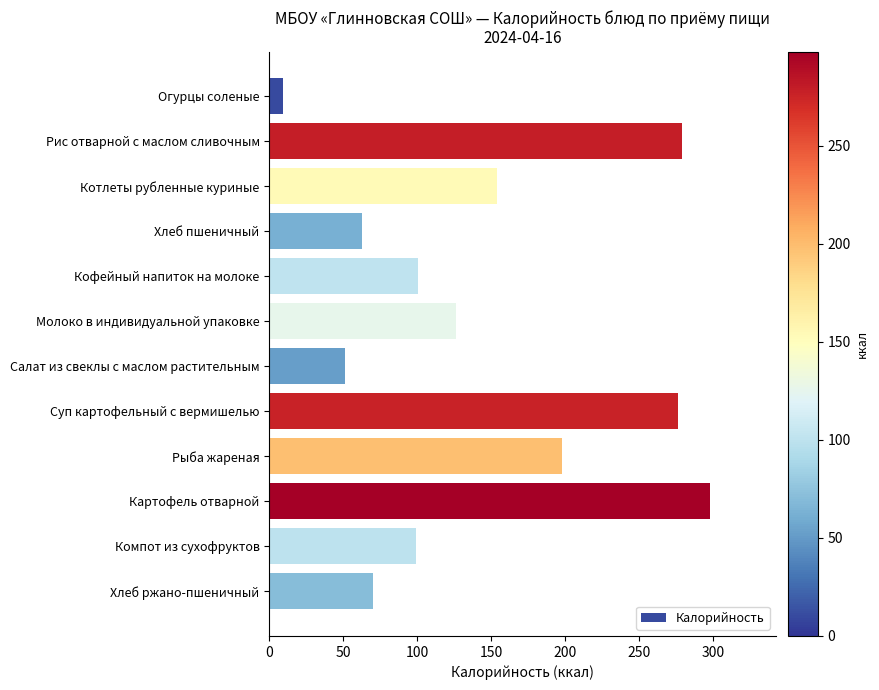

What position from the bottom is Огурцы соленые?

12